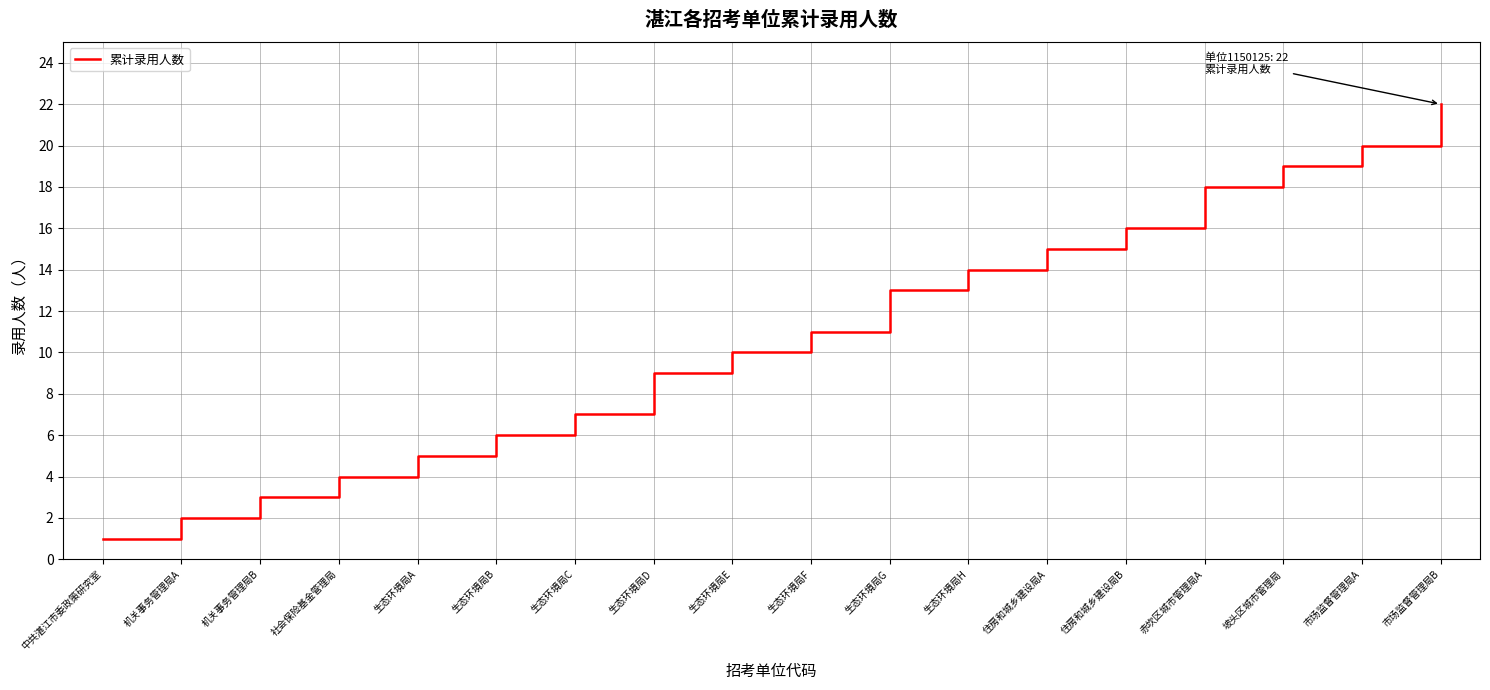

What is the minimum value shown in the chart?

1